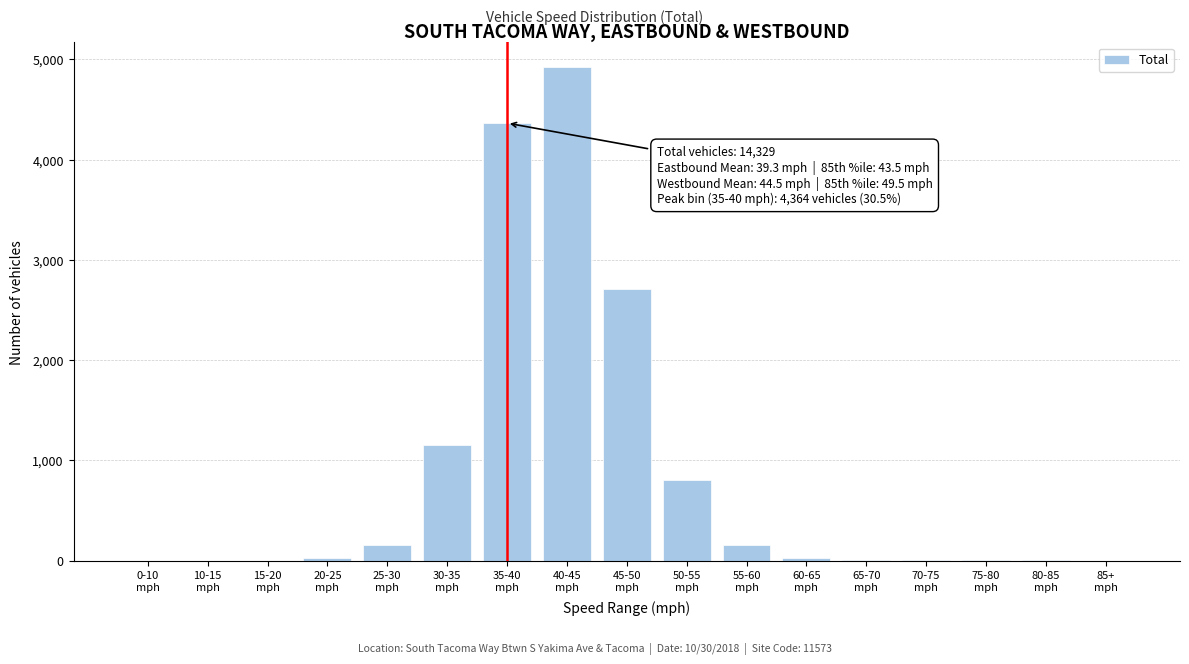

What is the sum of all values?

14329